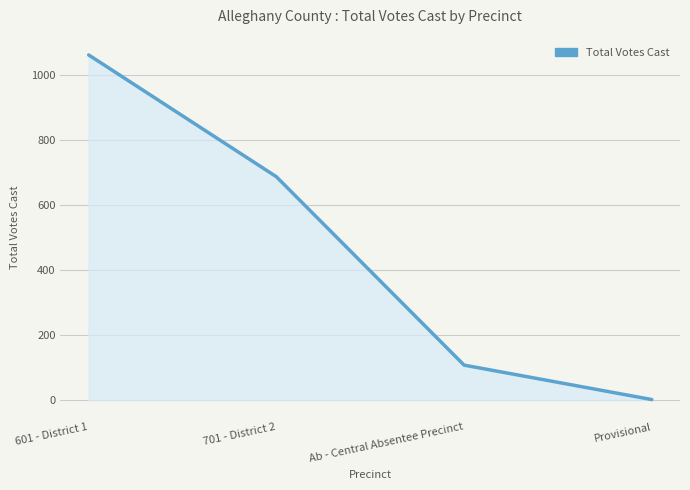

True or false: the data shows 1513 at 601 - District 1.

False